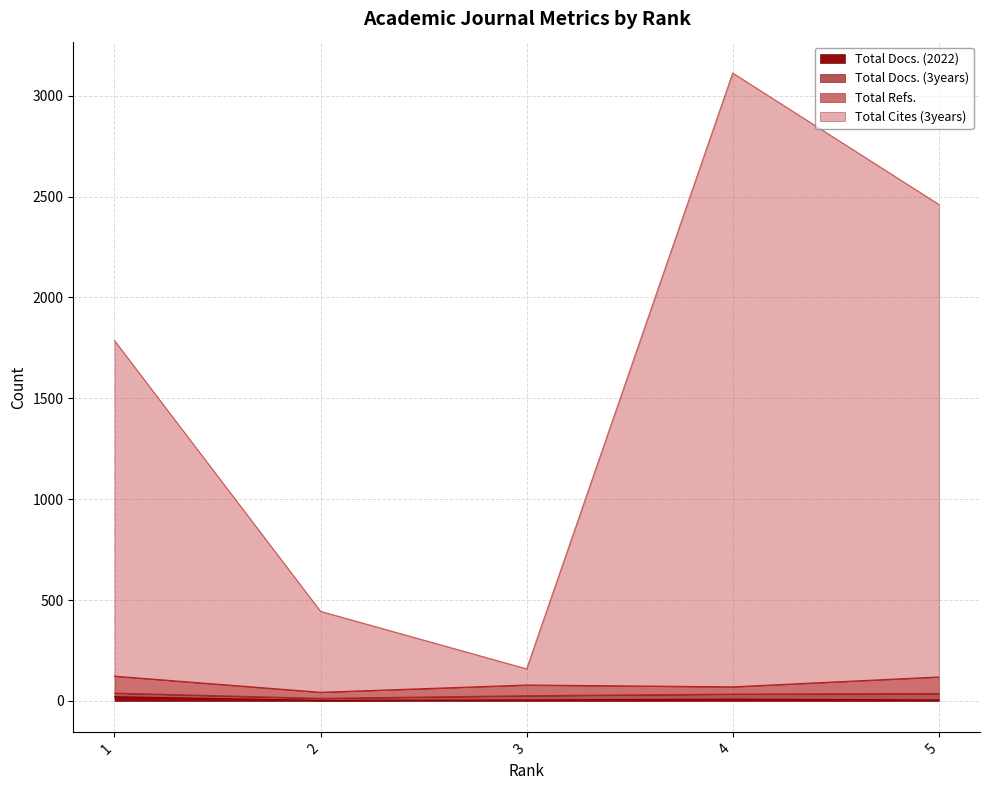

Does the chart display data point markers on the line(s)?

No